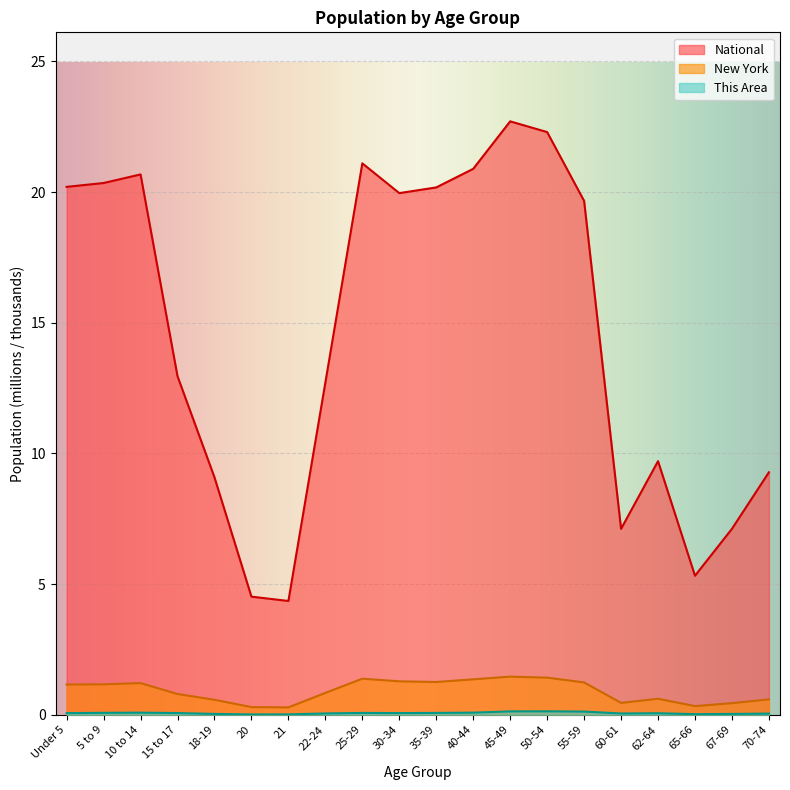

List the series in order of their peak value, highest first.

National, New York, This Area